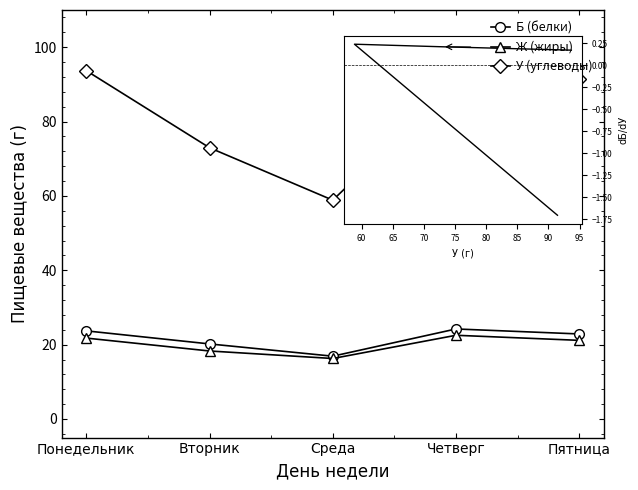

How many lines are shown in the chart?

3